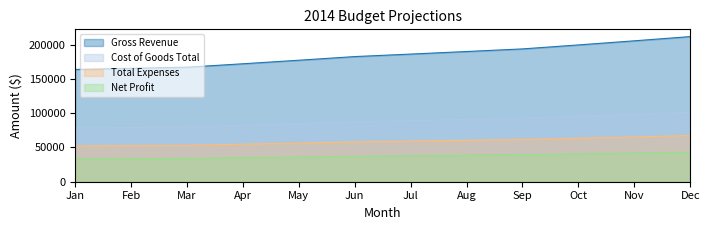

How many data points in Net Profit are above 37850?

5